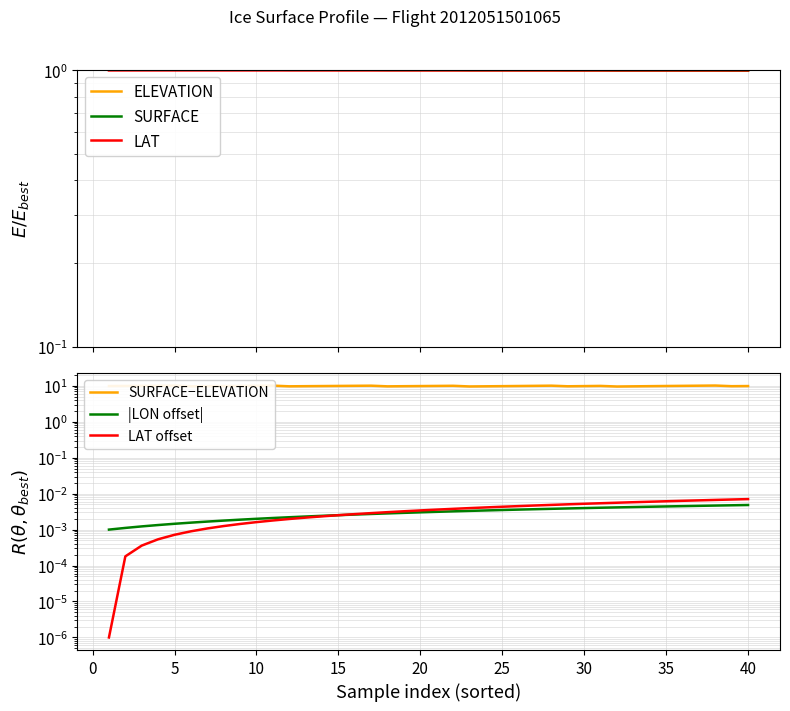

How many lines are shown in the chart?

6